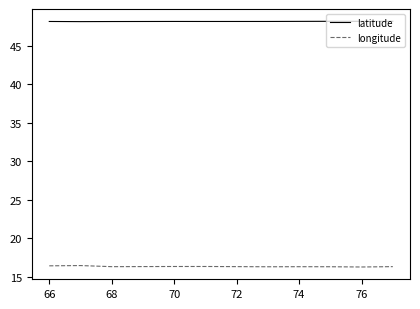

True or false: latitude and longitude intersect in this chart.

False